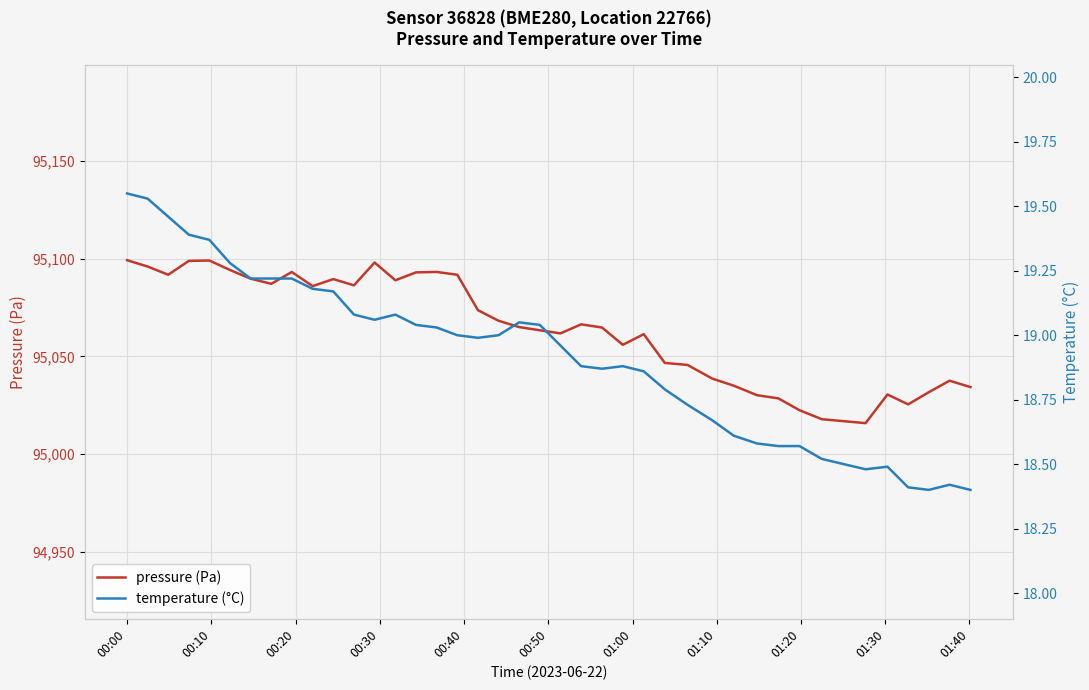

What is the greatest value displayed?

95099.2